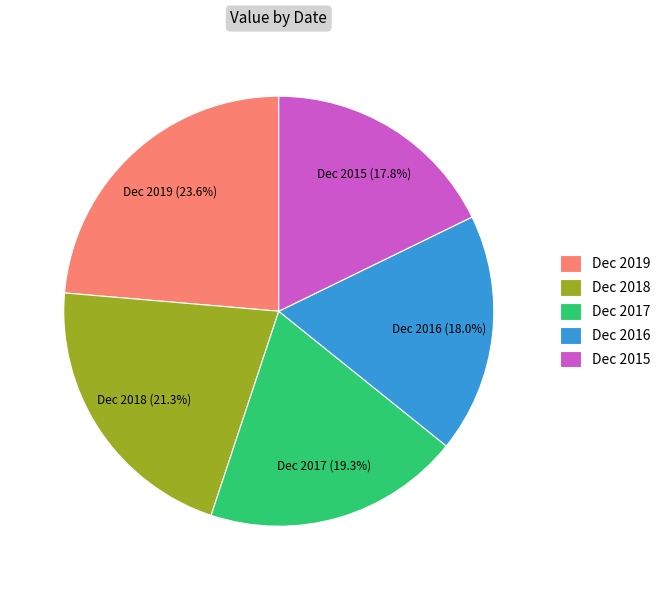

Approximately how many times larger is the value at Dec 2018 compared to Dec 2019?

0.9